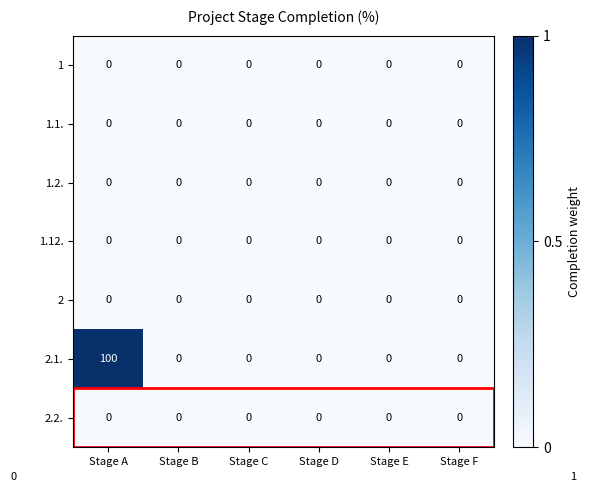

Which series changed the most between Stage A and Stage B?

2.1.